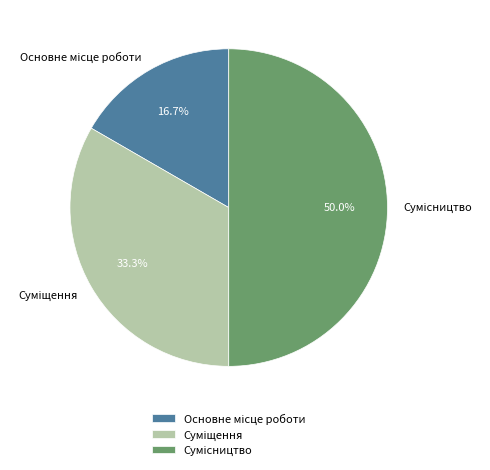

Between Суміщення and Сумісництво, which is larger?

Сумісництво